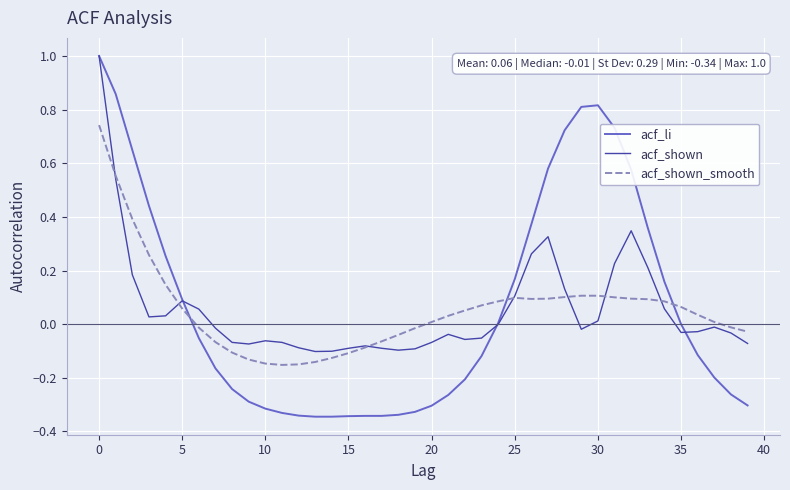

What is the maximum value shown in the chart?

1.0